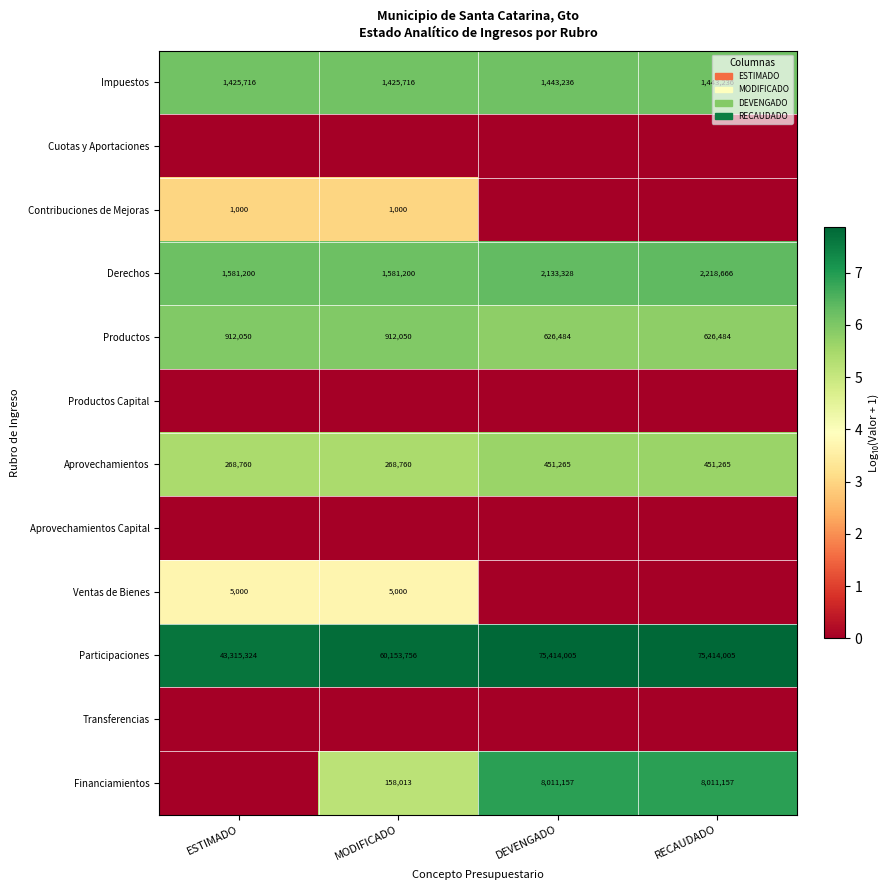

Is the value of Productos at MODIFICADO greater than the value of Derechos at ESTIMADO?

No